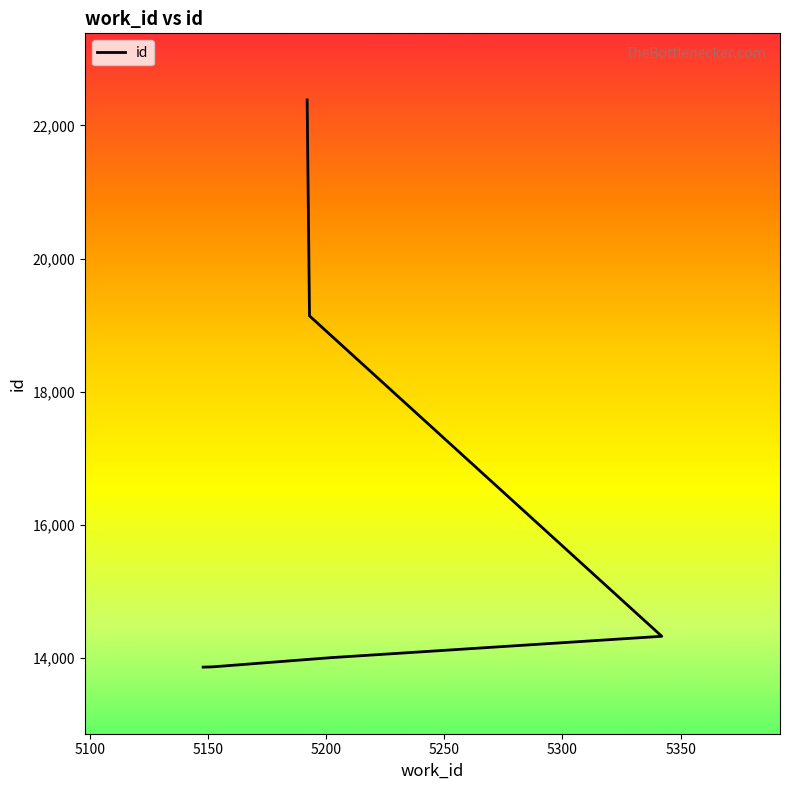

Reading left to right, extract all data points from this chart.

5148=13865	5149=13866	5150=13867	5151=13868	5152=13869	5202=14007	5342=14328	5193=19139	5192=22377	5192=22382